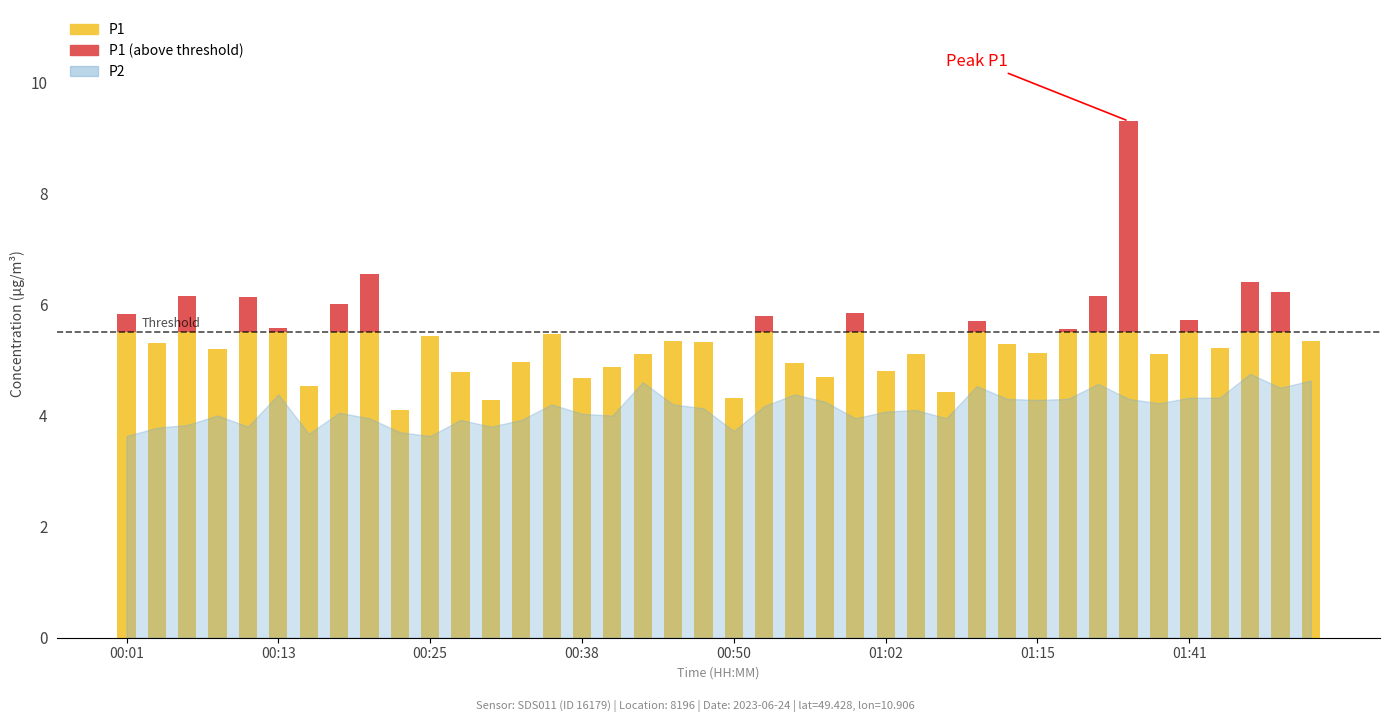

Reading left to right, what are all the values shown in this chart?

P1: 5.8	5.3	6.2	5.2	6.1	5.6	4.5	6.0	6.5	4.1	5.4	4.8	4.3	5.0	5.5	4.7	4.9	5.1	5.3	5.3	4.3	5.8	5.0	4.7	5.8	4.8	5.1	4.4	5.7	5.3	5.1	5.5	6.2	9.3	5.1	5.7	5.2	6.4	6.2	5.3
P2: 3.6	3.8	3.8	4.0	3.8	4.4	3.7	4.0	4.0	3.7	3.6	3.9	3.8	3.9	4.2	4.0	4.0	4.6	4.2	4.1	3.7	4.2	4.4	4.2	4.0	4.1	4.1	4.0	4.5	4.3	4.3	4.3	4.6	4.3	4.2	4.3	4.3	4.8	4.5	4.6